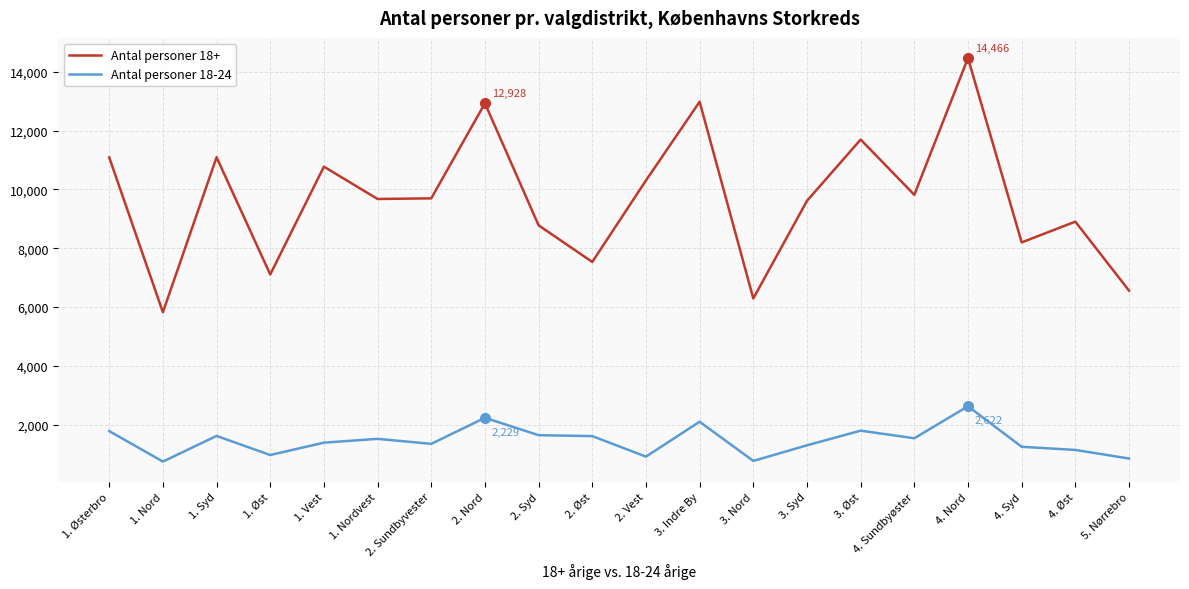

The Antal personer 18-24 series shows 1778 at 1. Østerbro. True or false?

True